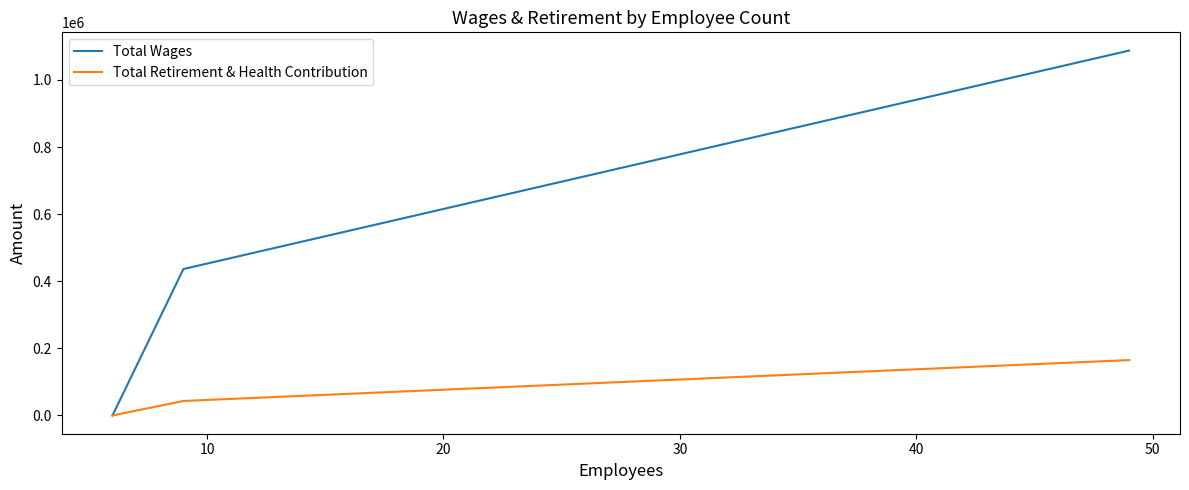

What value does the Total Retirement & Health Contribution series have at 10, to the nearest 10?

43220